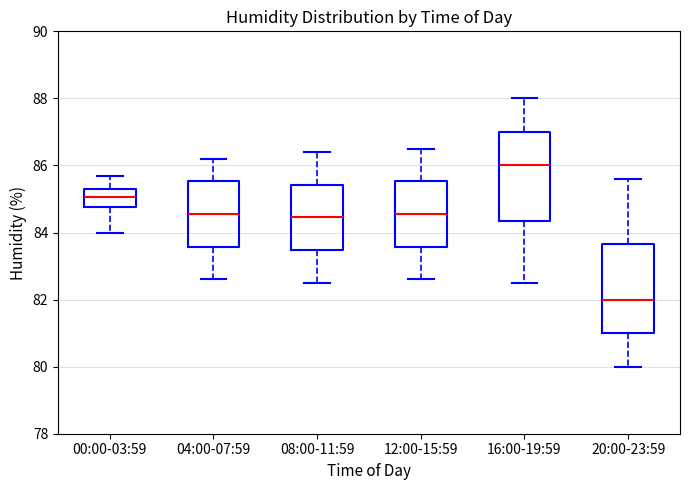

Reading left to right, read every box against the y-axis: the position of its median line, the range the box covers, and the ends of its whiskers. The values are not printed on the chart, so give them approximately, as read against the axis.

00:00-03:59: median 85.0, box 84.8 to 85.4, whiskers 84.0 to 85.8
04:00-07:59: median 84.6, box 83.6 to 85.6, whiskers 82.6 to 86.2
08:00-11:59: median 84.4, box 83.4 to 85.4, whiskers 82.6 to 86.4
12:00-15:59: median 84.6, box 83.6 to 85.6, whiskers 82.6 to 86.6
16:00-19:59: median 86.0, box 84.4 to 87.0, whiskers 82.6 to 88.0
20:00-23:59: median 82.0, box 81.0 to 83.6, whiskers 80.0 to 85.6